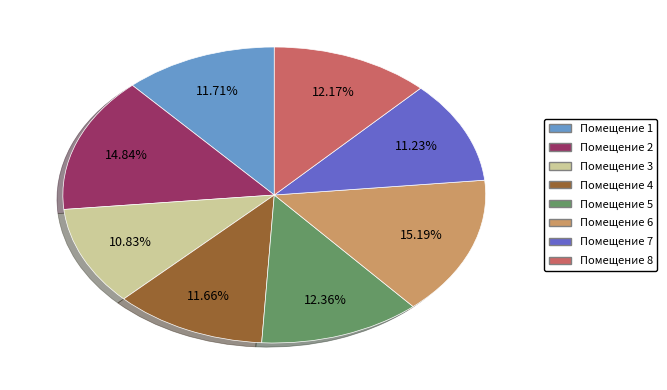

Do Помещение 2 and Помещение 1 together represent more than half of the pie?

No